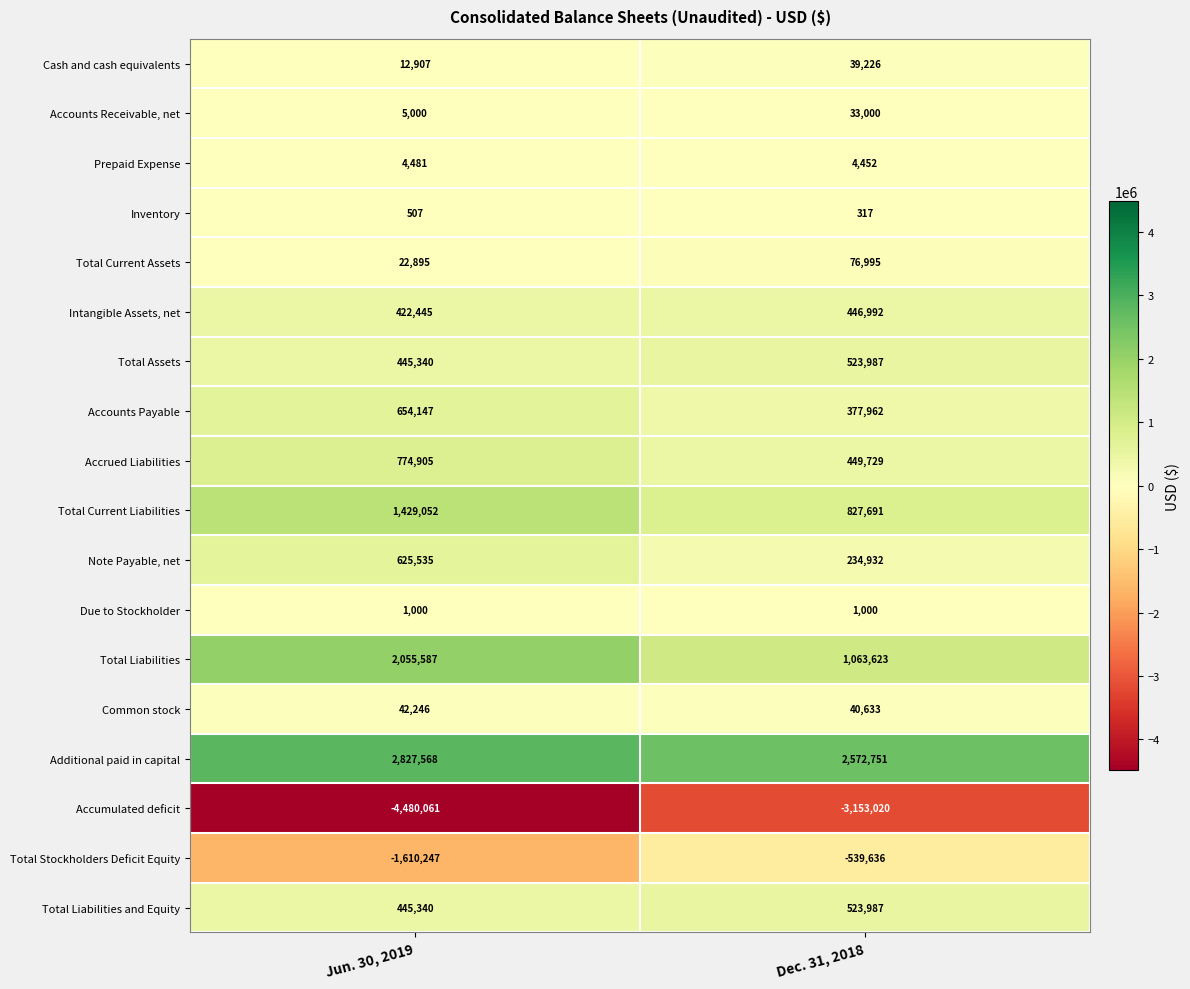

What is the average value of the Note Payable, net series?

430234